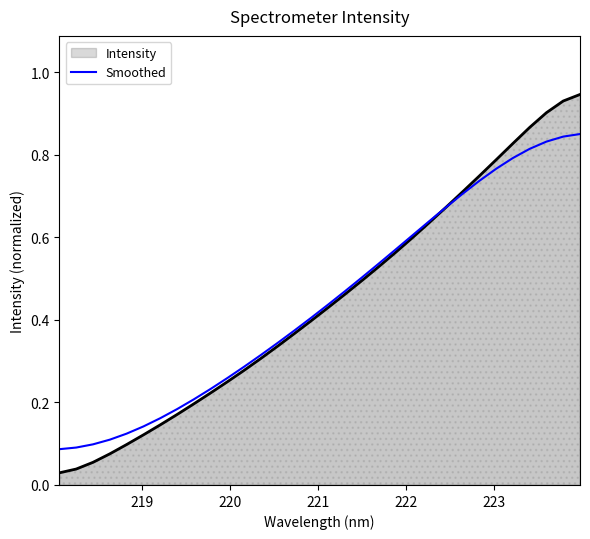

Which series has the largest range (max minus min)?

Intensity